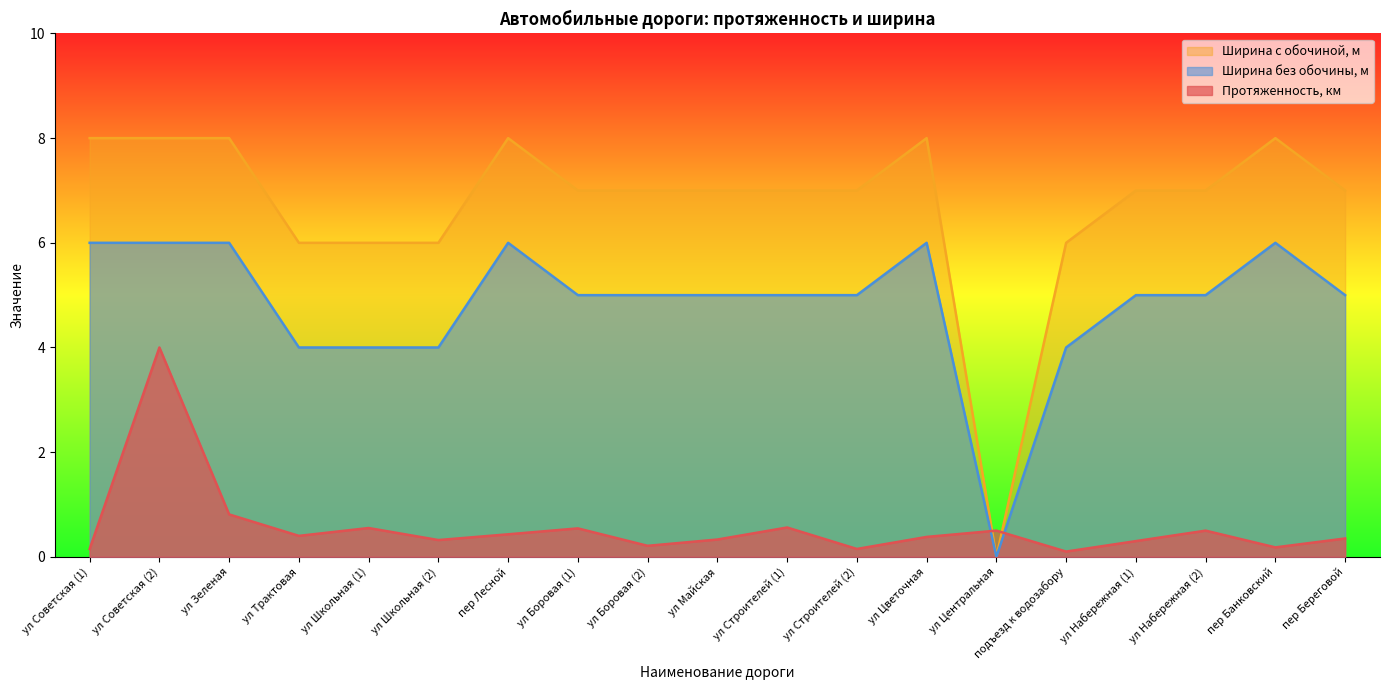

True or false: Ширина с обочиной, м and Ширина без обочины, м intersect in this chart.

False